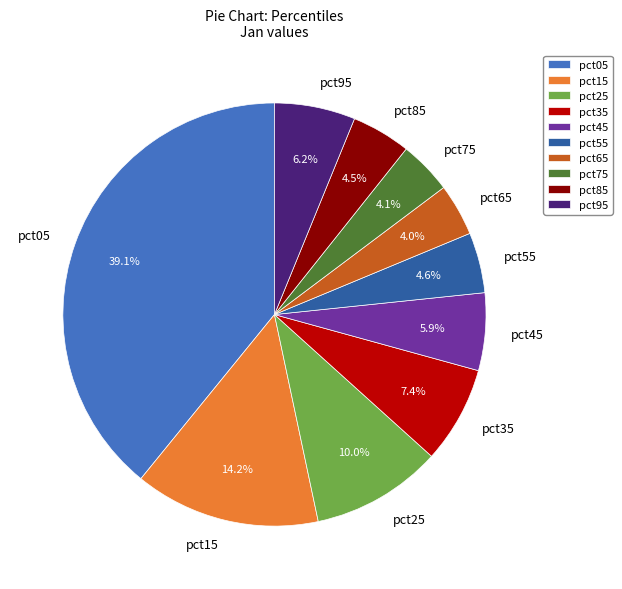

Count the number of slices in the pie.

10